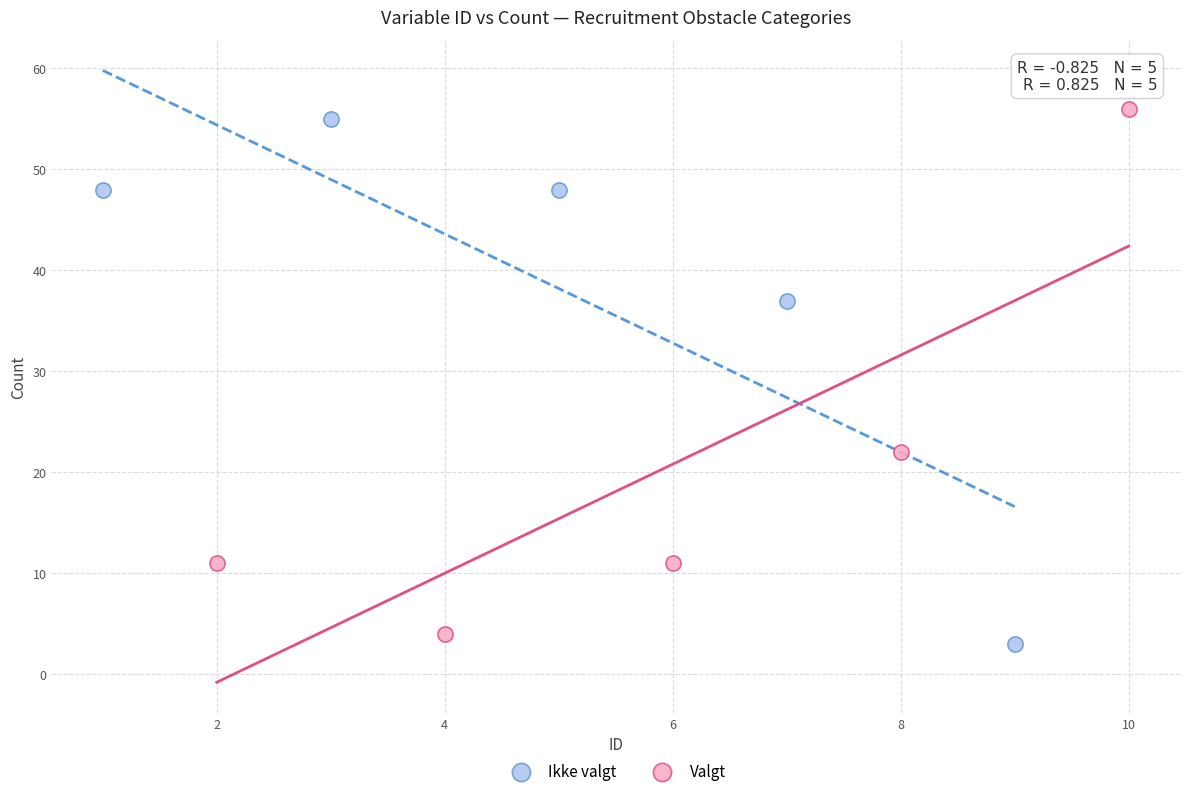

Which series reaches the minimum Y coordinate?

Ikke valgt